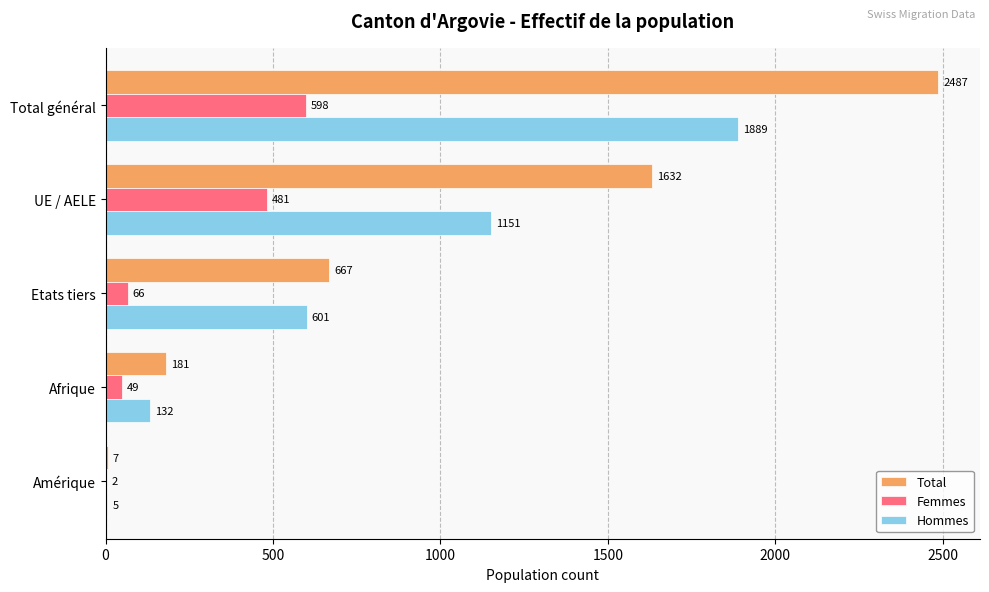

The Total series shows 362 at Etats tiers. True or false?

False